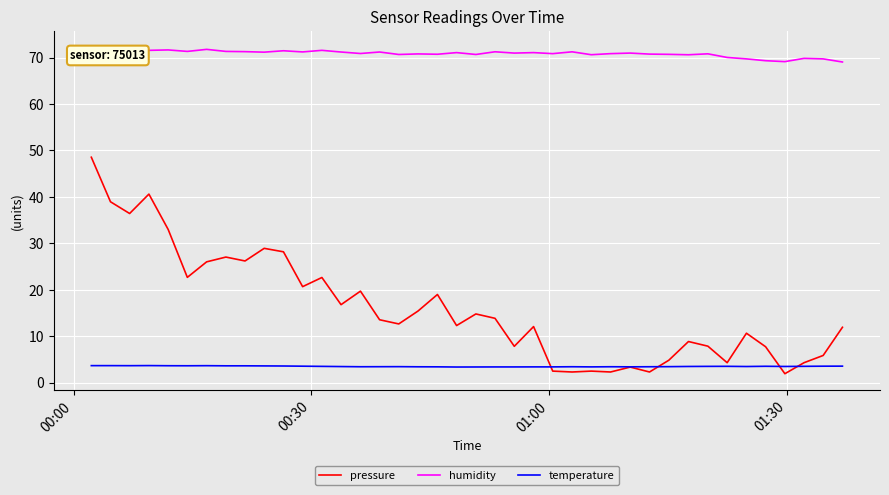

True or false: humidity and temperature intersect in this chart.

False